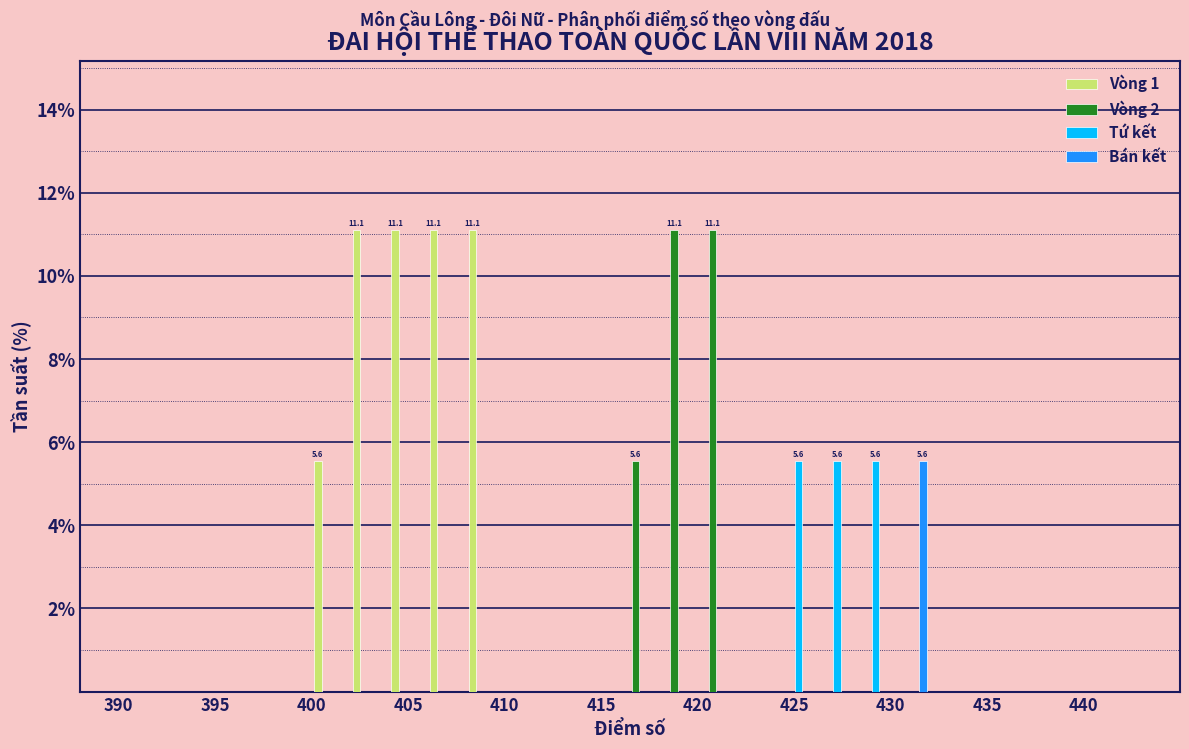

In the Bán kết series, which range on the x-axis has the tallest bar?

430 to 432